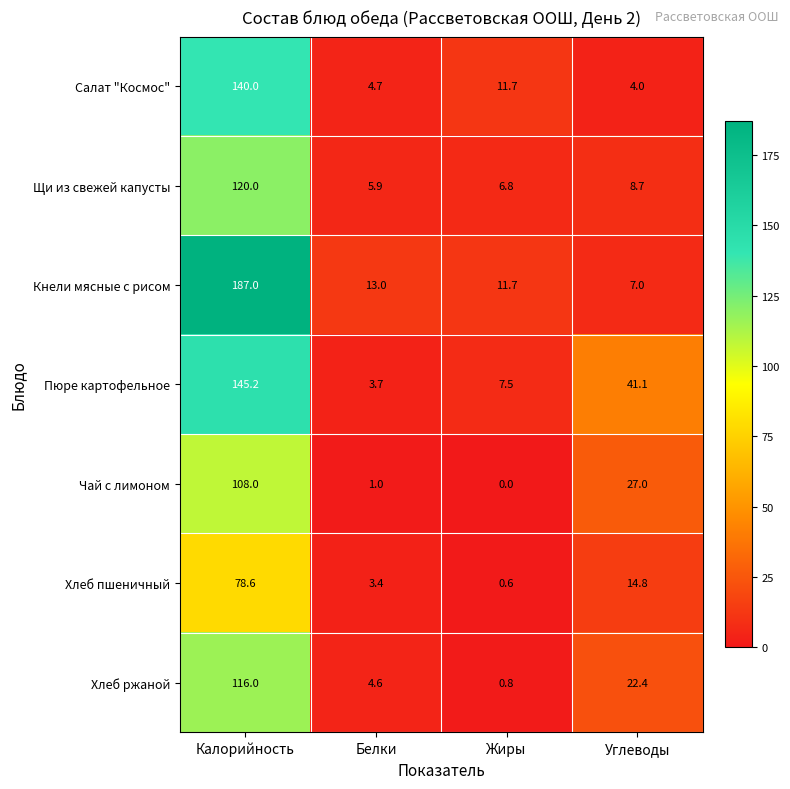

True or false: Кнели мясные с рисом has a value of 84.2 at Калорийность.

False